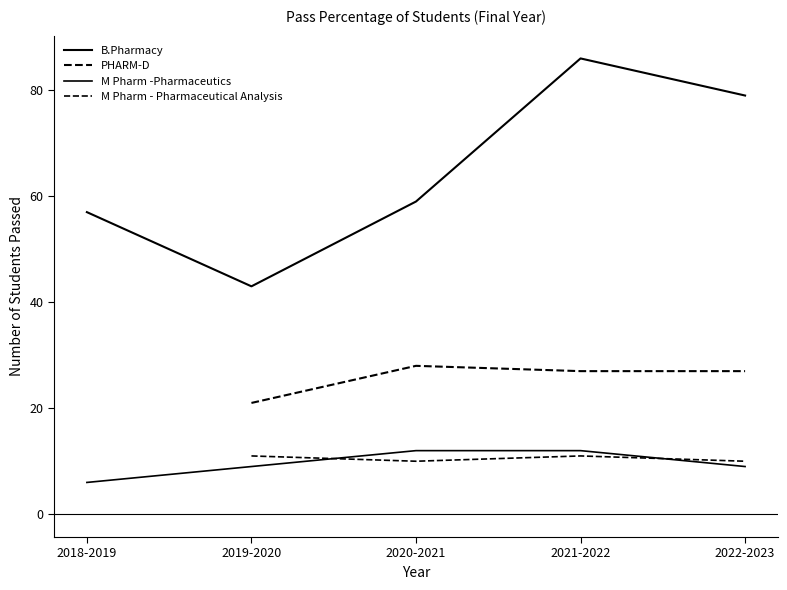

What is the average value of the M Pharm -Pharmaceutics series?

10